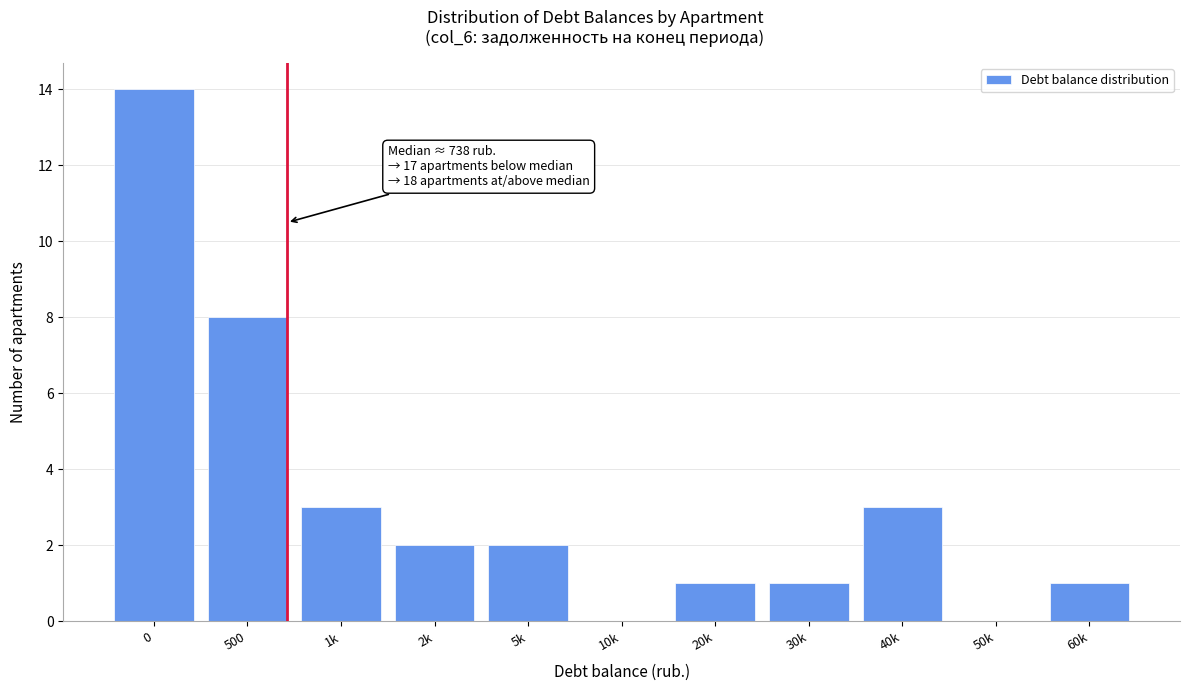

Reading left to right, what are all the values shown in this chart?

0=14	500=8	1k=3	2k=2	5k=2	10k=0	20k=1	30k=1	40k=3	50k=0	60k=1